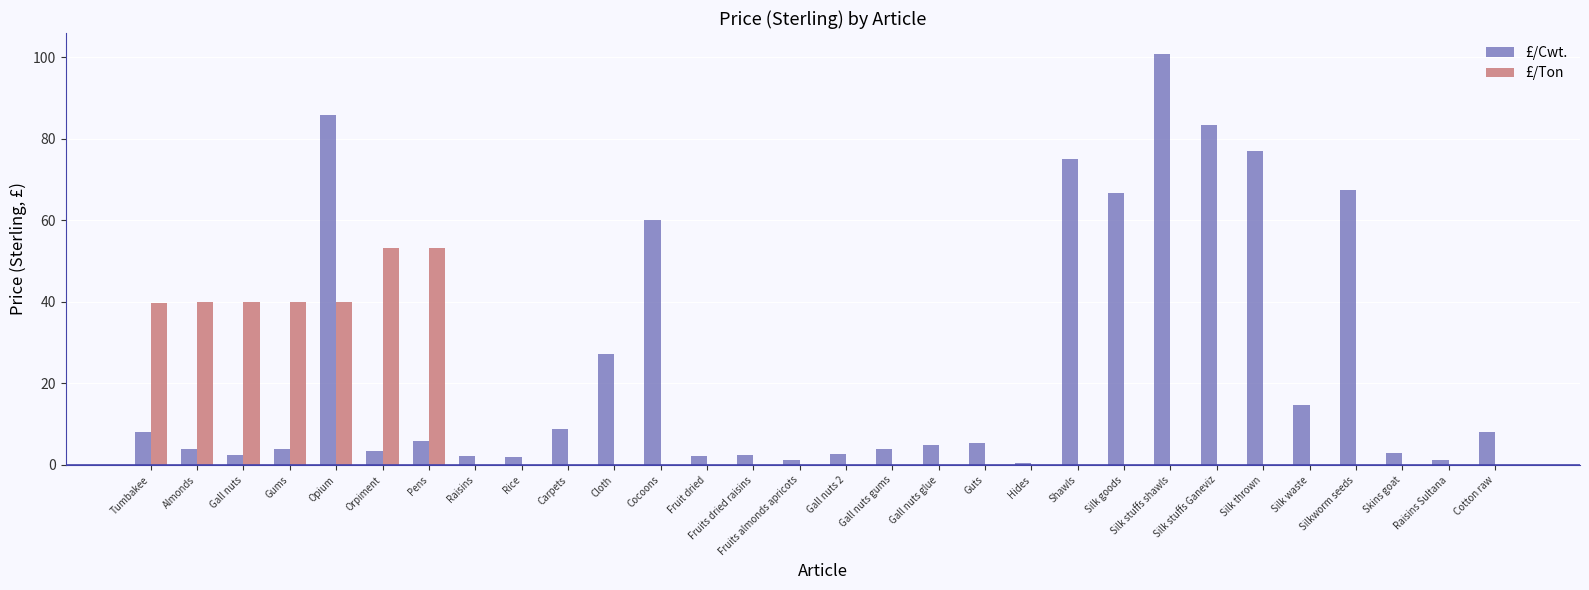

The value of £/Cwt. at Silk stuffs Ganeviz is 115.9. True or false?

False